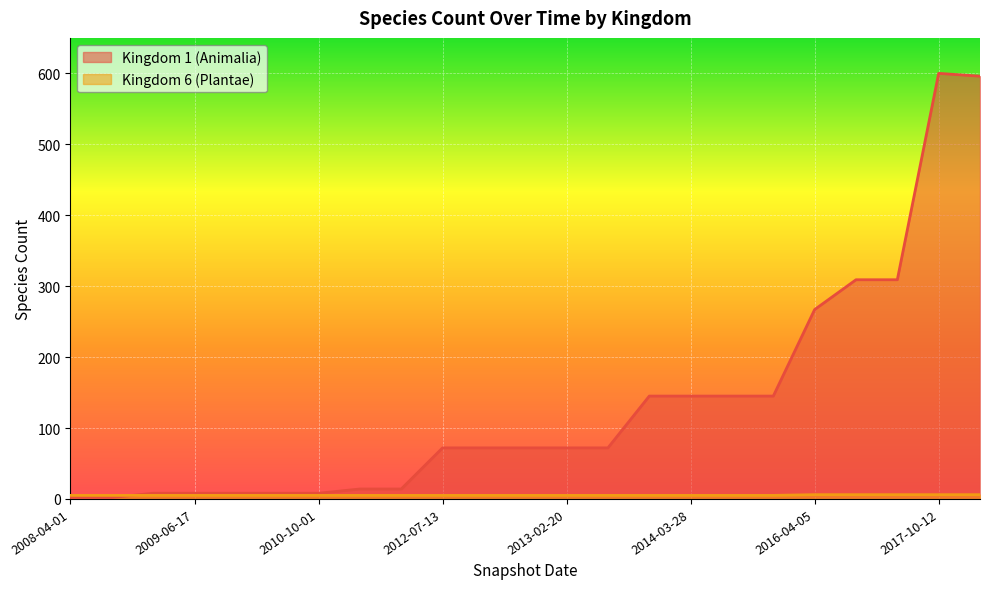

Between 2008-04-01 and 2012-03-26, which is larger?

2012-03-26